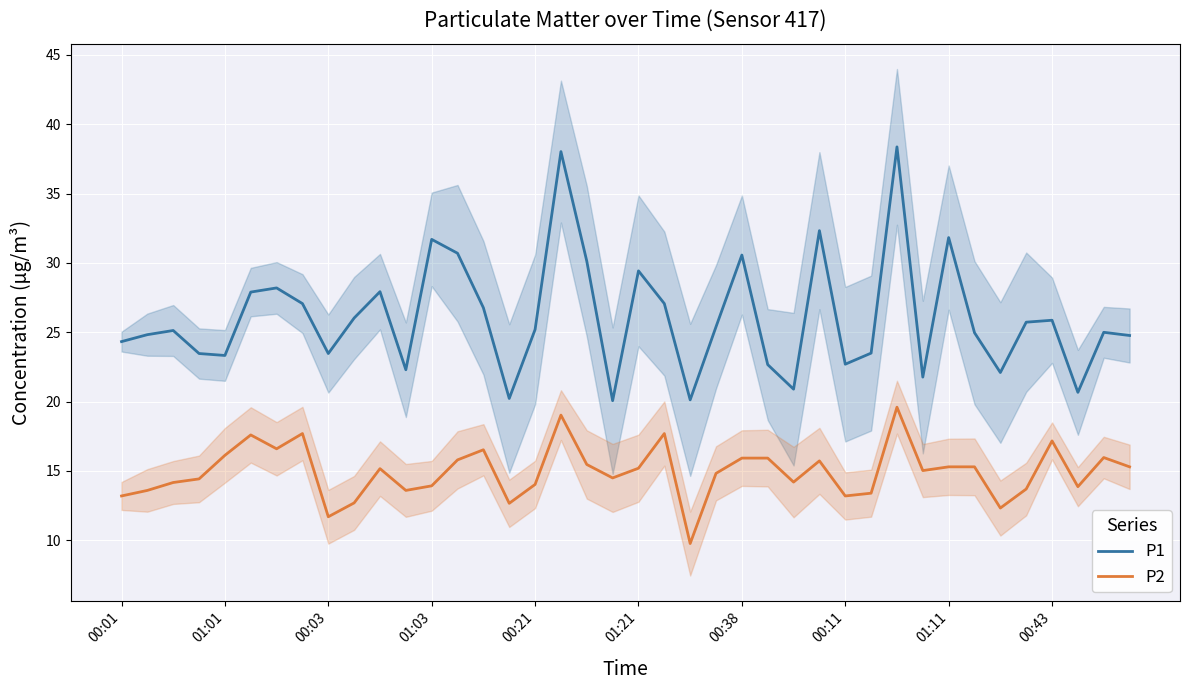

True or false: P1 has a value of 20.2 at 15.

True